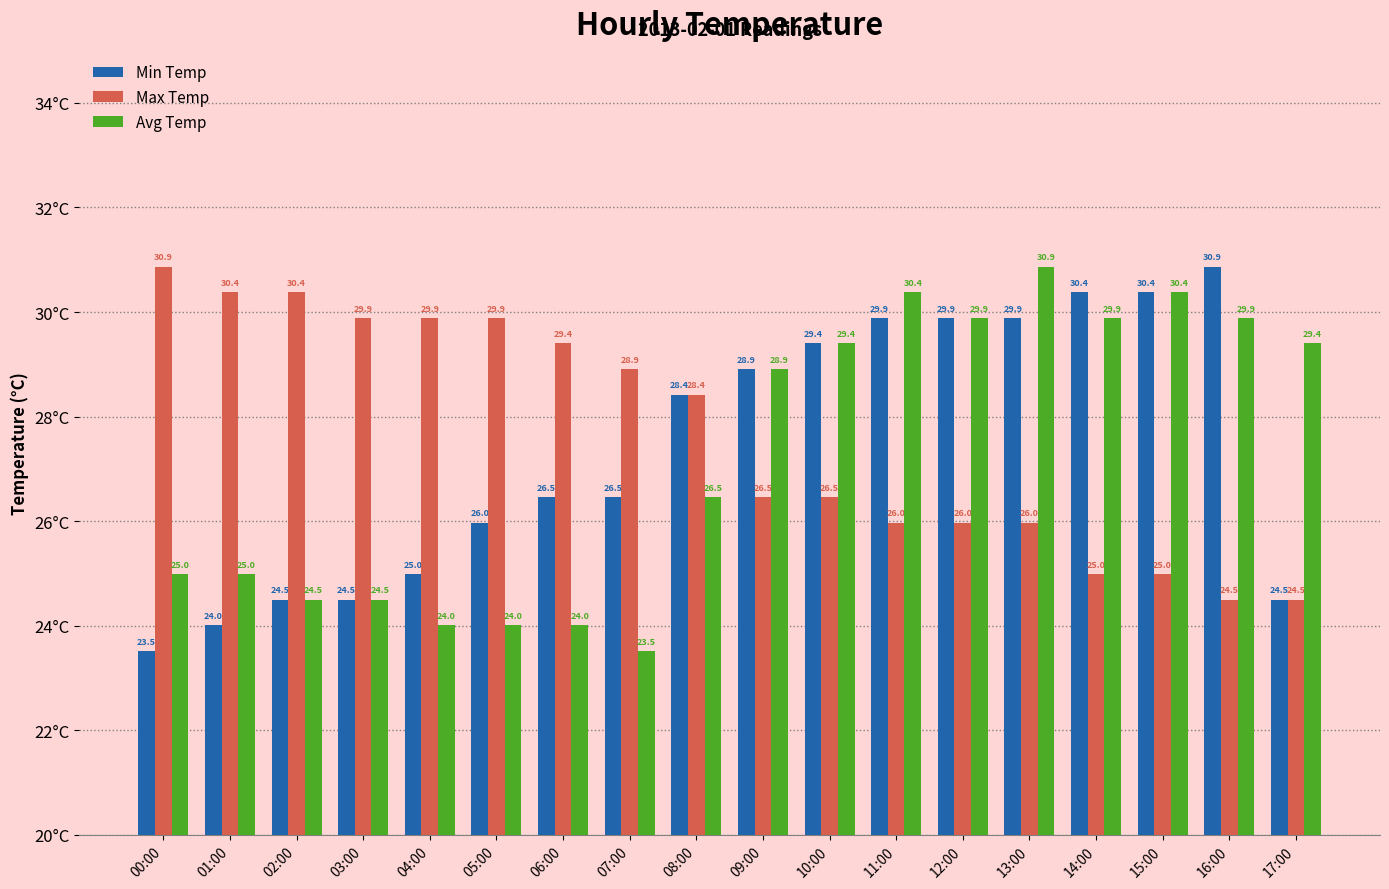

What is the sum of the Avg Temp values at 05:00 and 07:00?

47.5